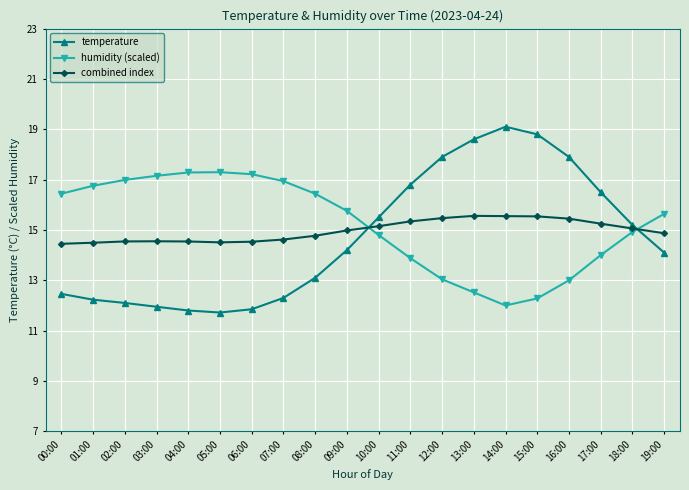

After their last crossing, which series has the higher values: humidity (scaled) or temperature?

humidity (scaled)